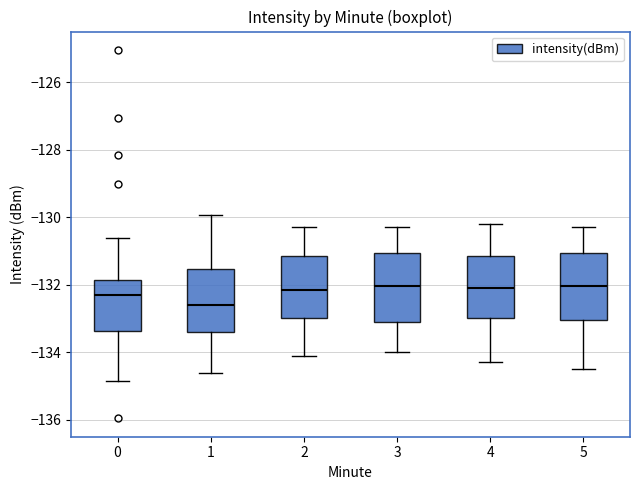

Reading left to right, read every box against the y-axis: the position of its median line, the range the box covers, and the ends of its whiskers. The values are not printed on the chart, so give them approximately, as read against the axis.

0: median -132.4, box -133.4 to -131.8, whiskers -134.8 to -130.6
1: median -132.6, box -133.4 to -131.6, whiskers -134.6 to -130.0
2: median -132.2, box -133.0 to -131.2, whiskers -134.0 to -130.2
3: median -132.0, box -133.0 to -131.0, whiskers -134.0 to -130.2
4: median -132.0, box -133.0 to -131.2, whiskers -134.2 to -130.2
5: median -132.0, box -133.0 to -131.0, whiskers -134.4 to -130.2